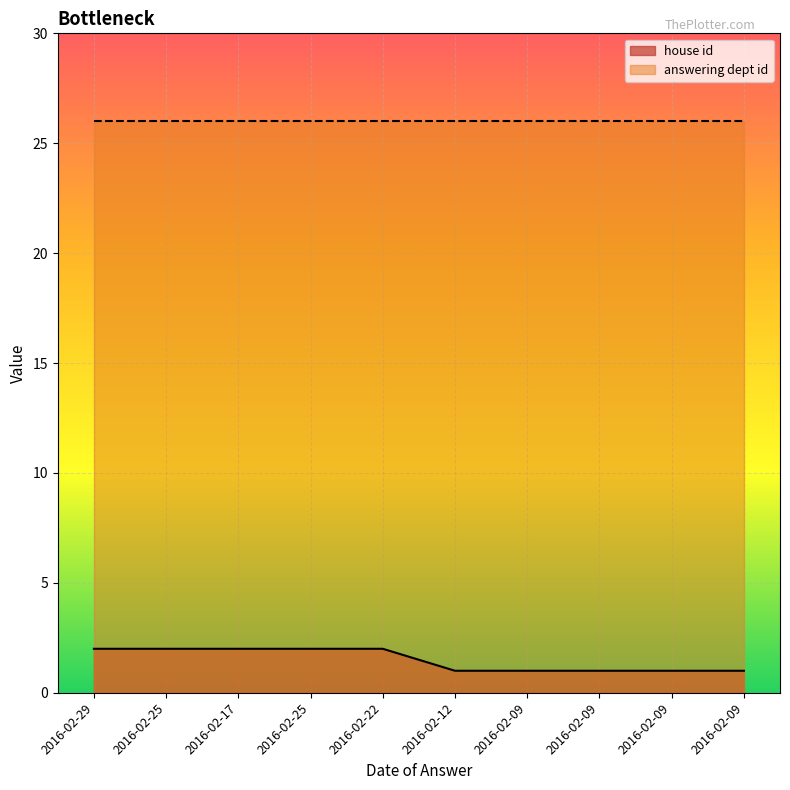

Which label corresponds to the smallest value in the chart?

2016-02-12